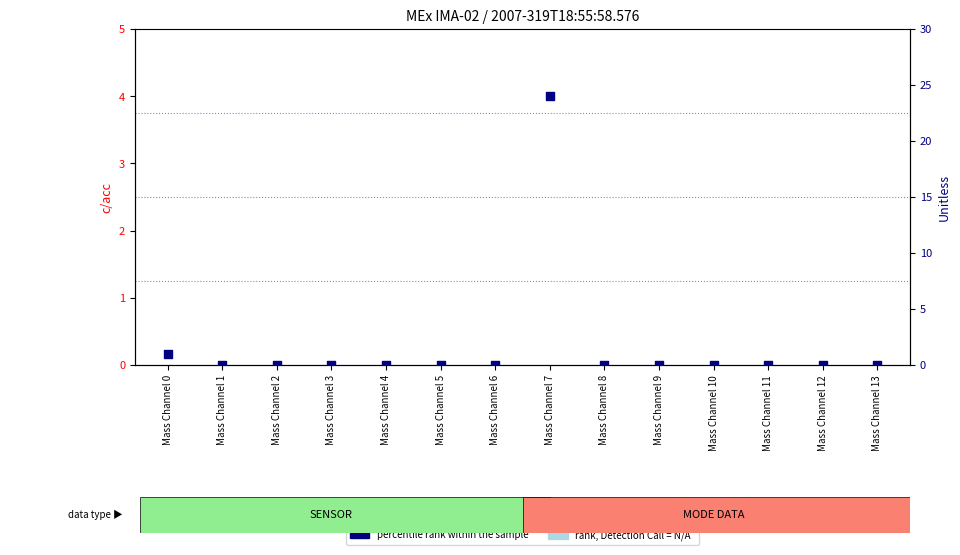

Which series has the largest Y range (max minus min)?

percentile rank within the sample